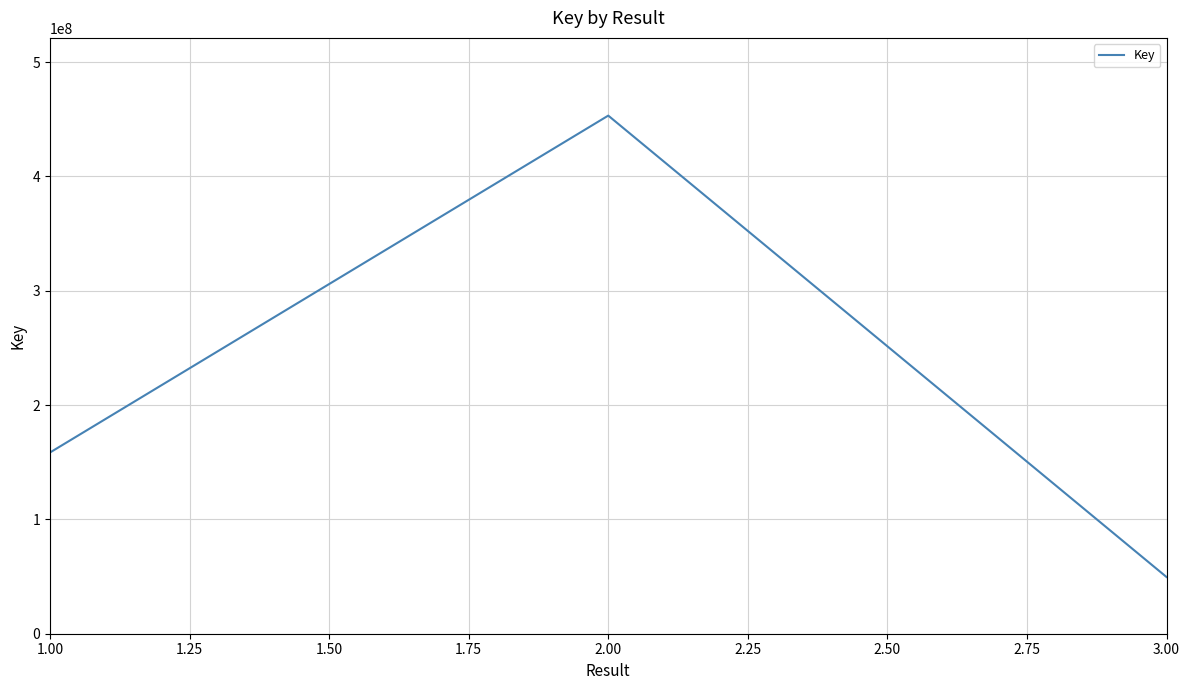

List the labels in order of value, smallest first.

3.00, 1.00, 2.00